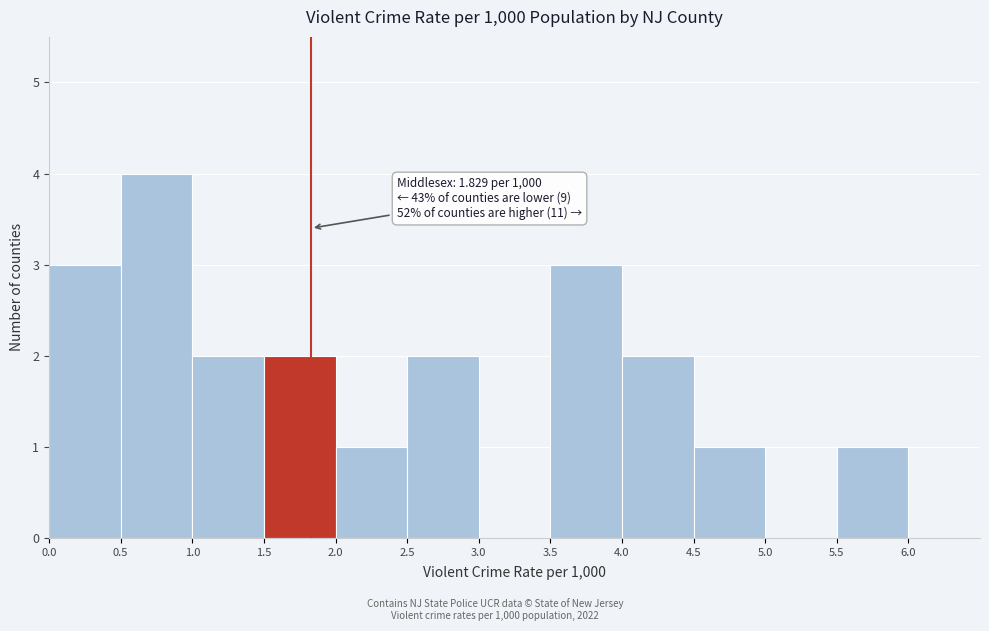

Over which range of the x-axis is the bar tallest?

0.5 to 1.0